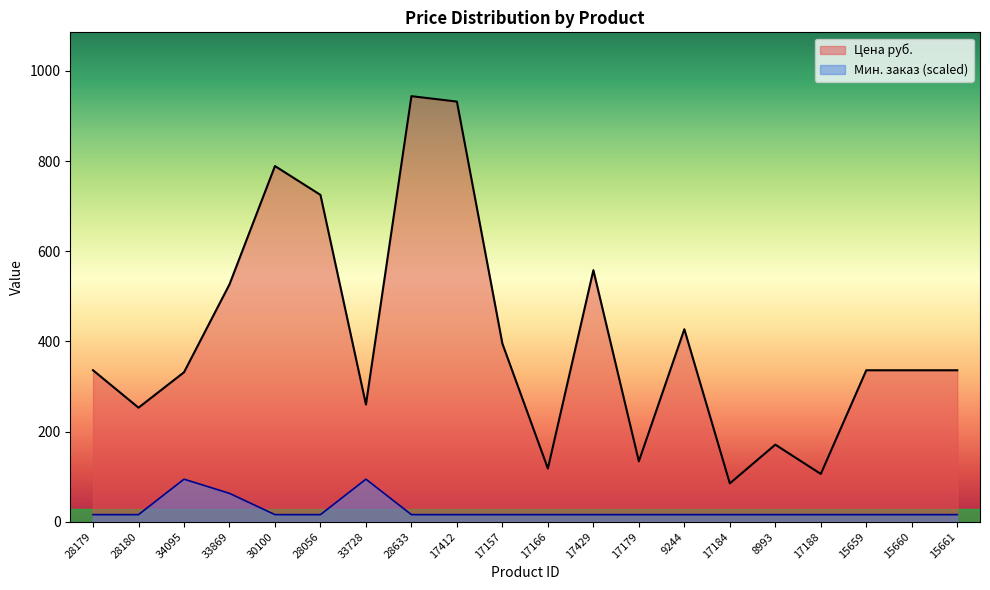

What is the spread (max minus min) of values at 8993?

155.3